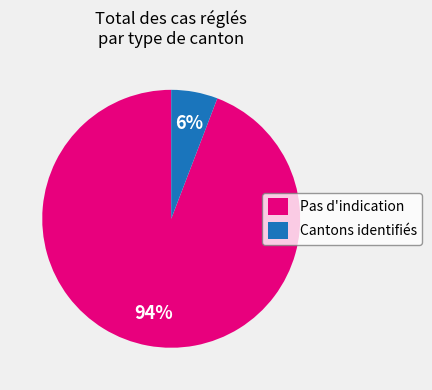

Rank the categories by value from lowest to highest.

Cantons identifiés, Pas d'indication